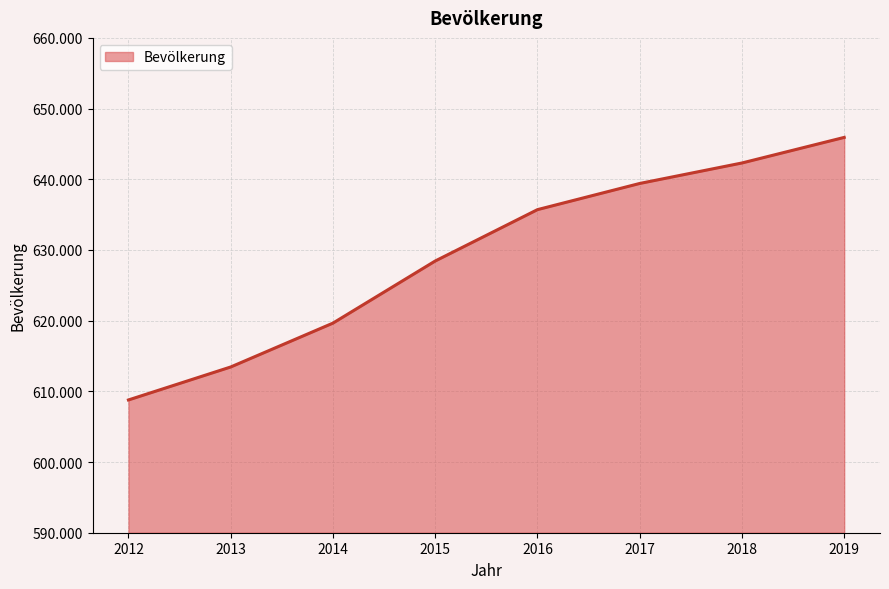

What is the ratio of the value at 2016 to the value at 2019?

1.0